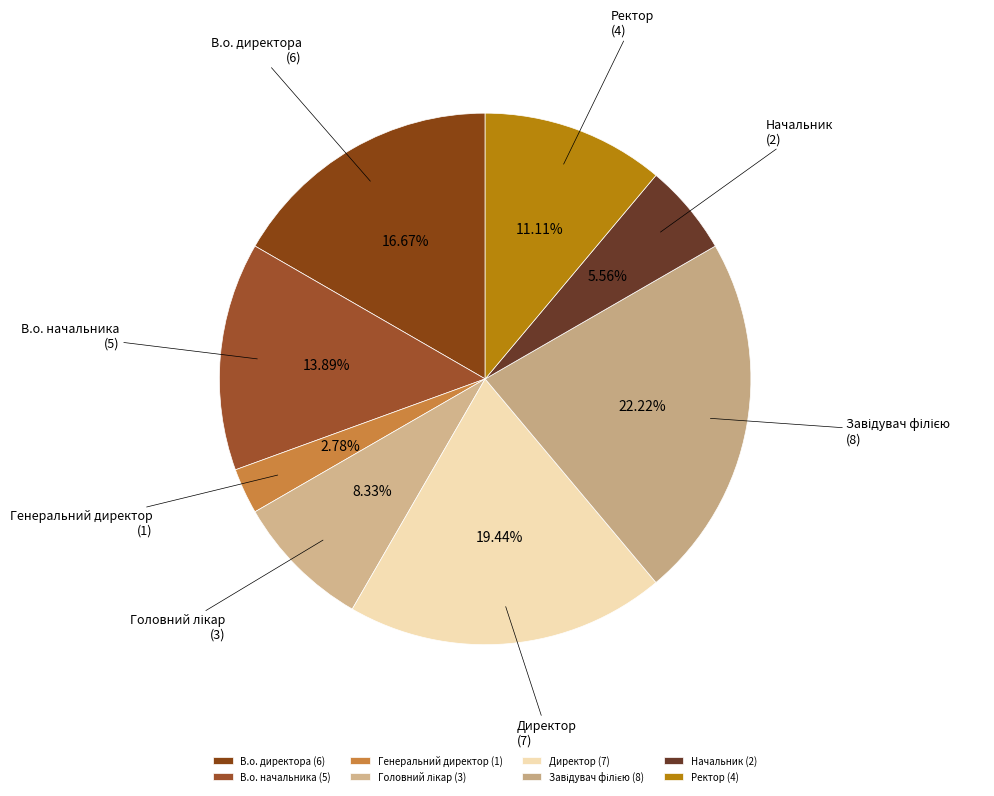

What is the smallest slice in the pie chart?

Генеральний директор